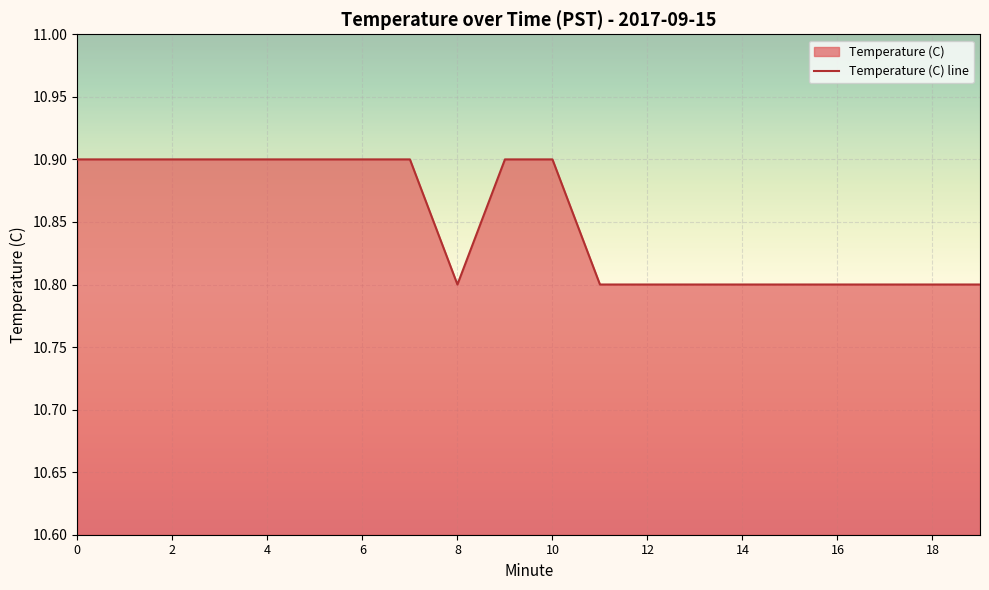

Is it true that the value at 15 is 10.8?

True